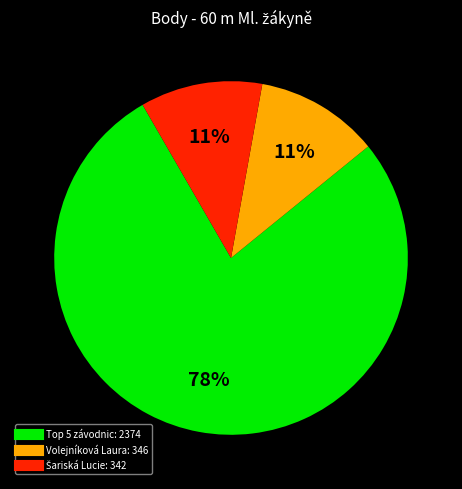

Does any single category account for the majority?

Yes